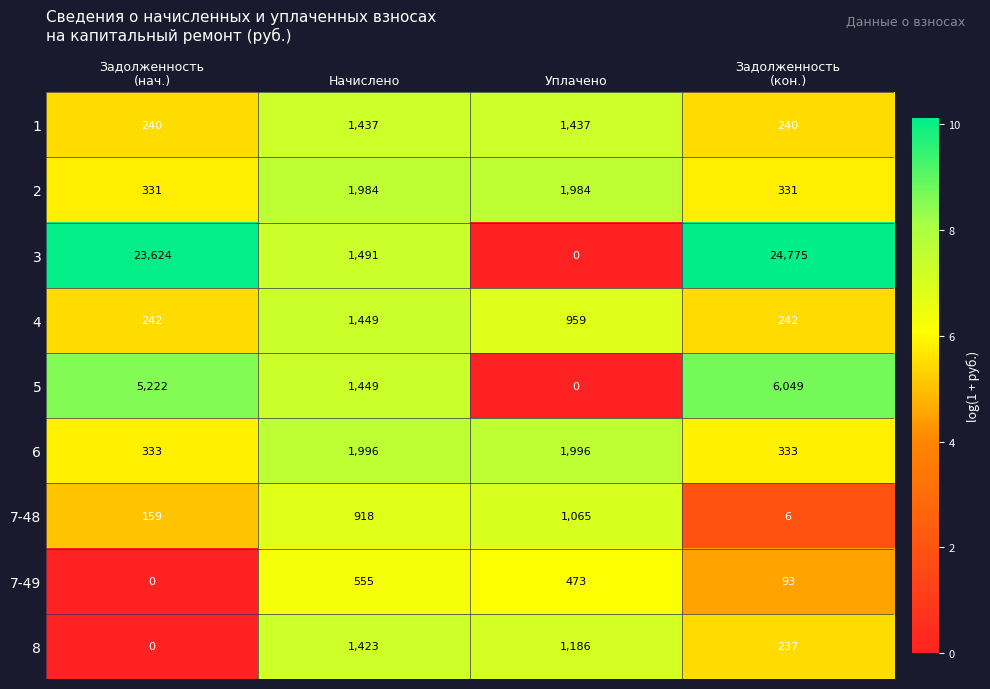

Count the number of categories in the chart.

4